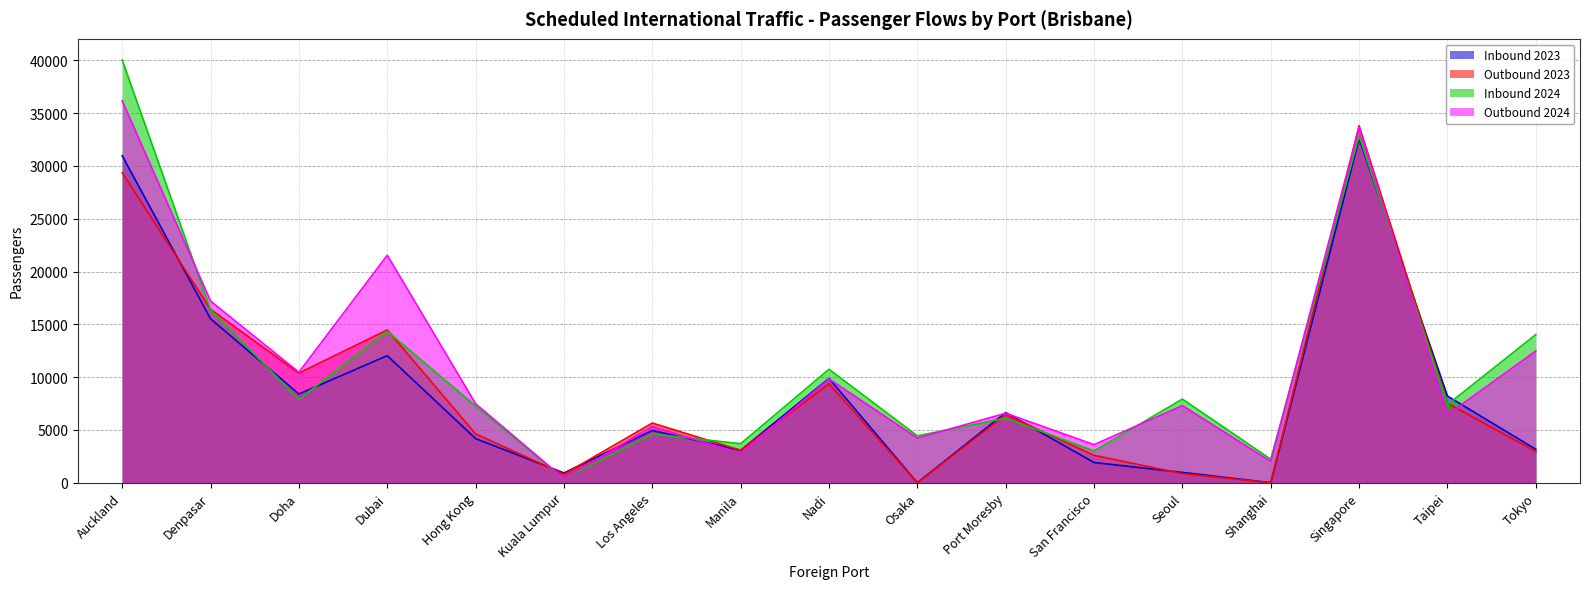

The value of Inbound 2023 at Kuala Lumpur is 925. True or false?

True